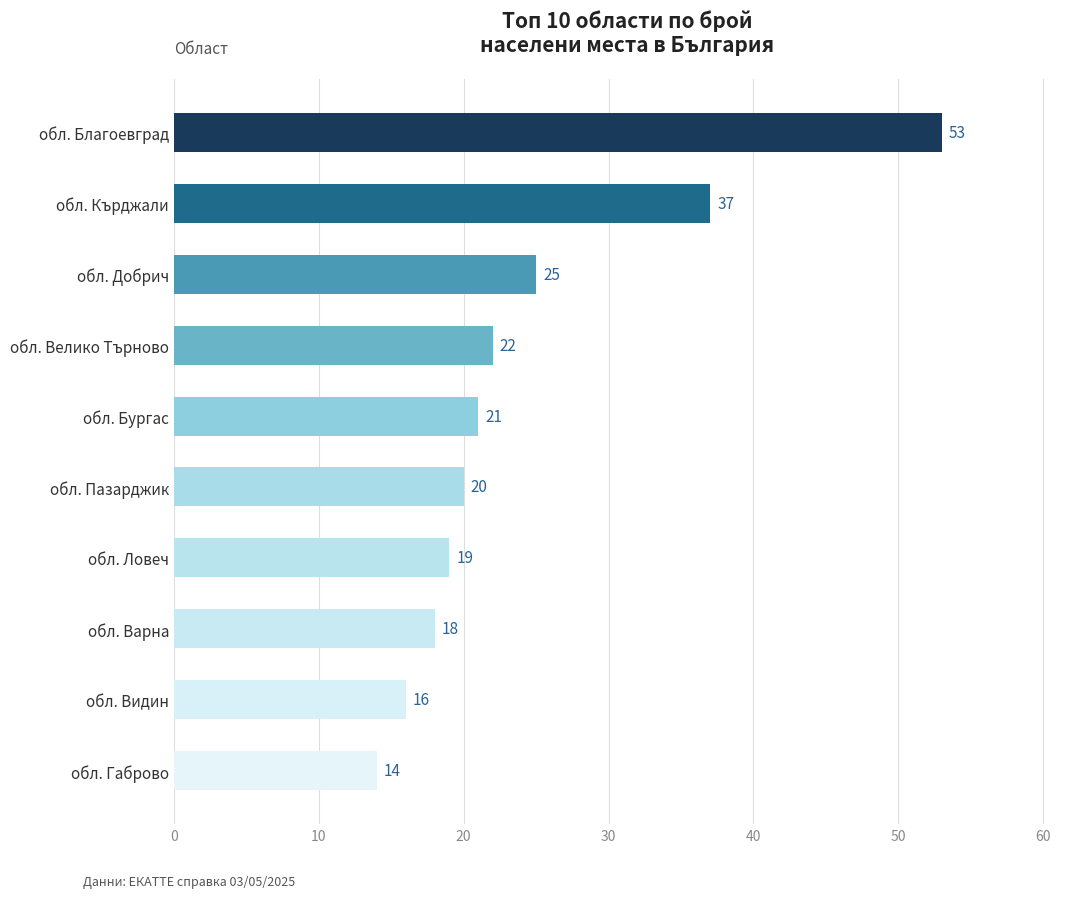

Rank the categories by value from lowest to highest.

обл. Габрово, обл. Видин, обл. Варна, обл. Ловеч, обл. Пазарджик, обл. Бургас, обл. Велико Търново, обл. Добрич, обл. Кърджали, обл. Благоевград